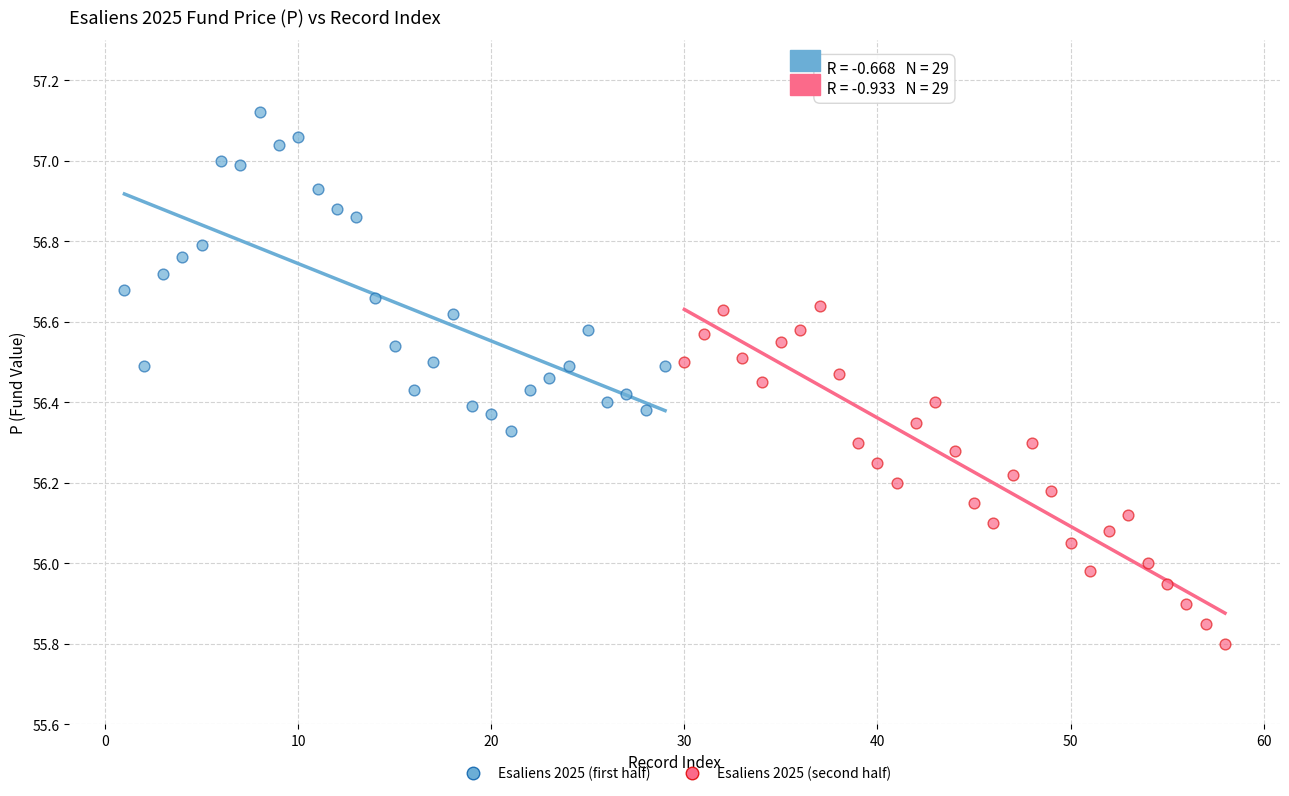

Which series reaches the minimum Y coordinate?

Esaliens 2025 (second half)